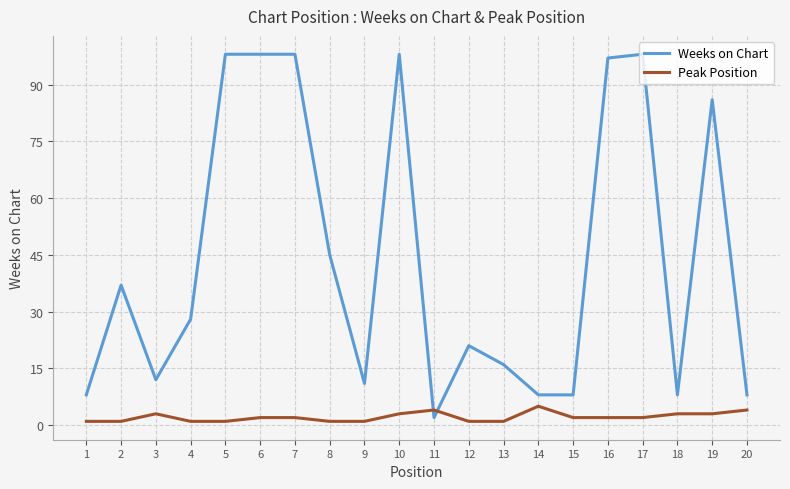

Where is the first local minimum for Weeks on Chart?

3